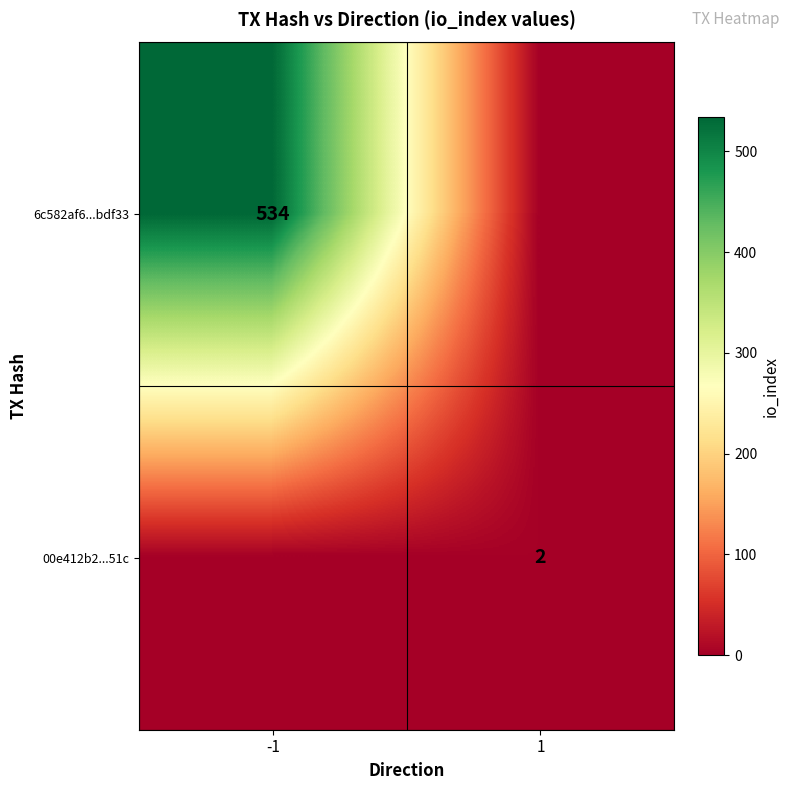

At which category does the chart reach its minimum across all series?

1